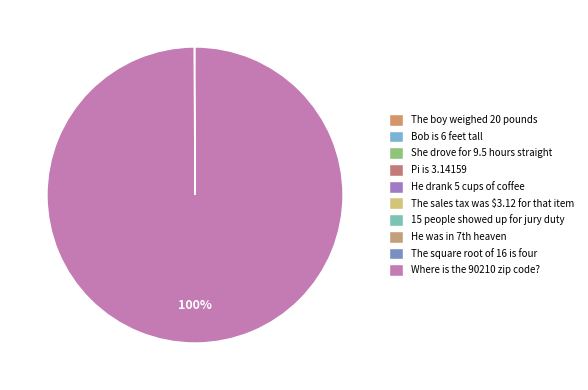

Is there a majority slice in this chart?

Yes